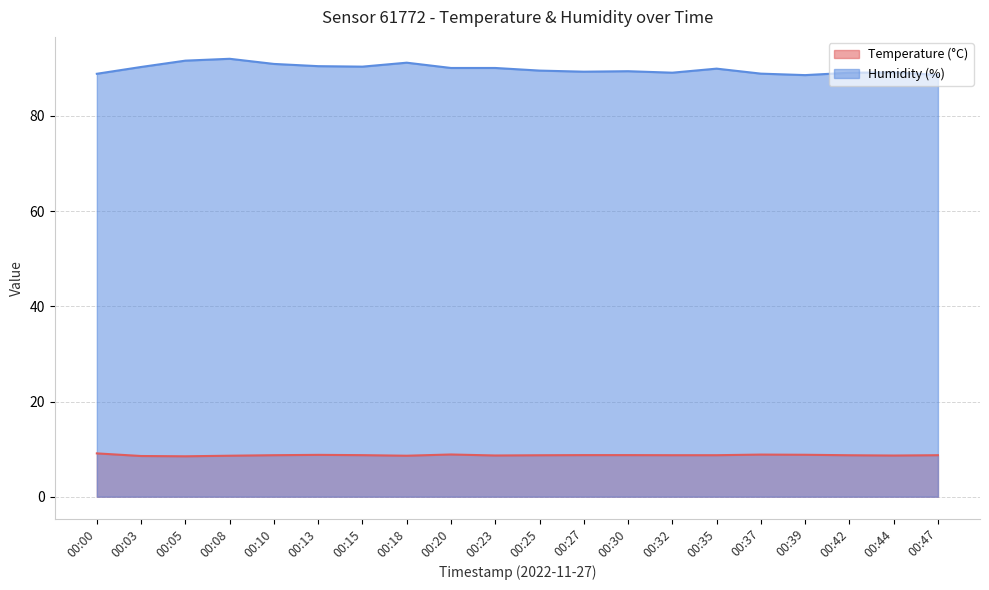

What is the maximum value for Humidity (%)?

92.0